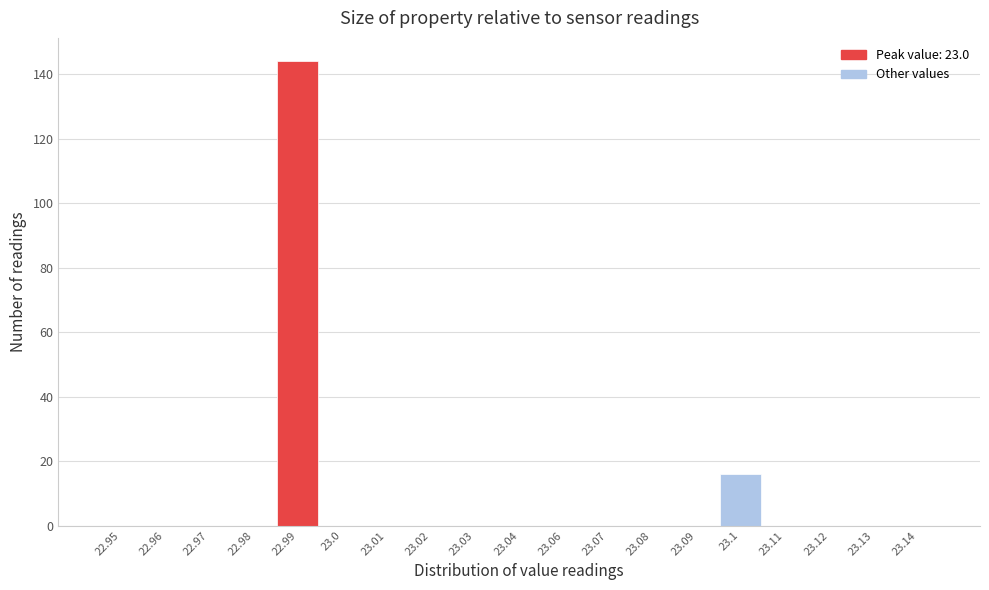

Reading left to right, extract all data points from this chart.

22.95=0	22.96=0	22.97=0	22.98=0	22.99=144	23.0=0	23.01=0	23.02=0	23.03=0	23.04=0	23.06=0	23.07=0	23.08=0	23.09=0	23.1=16	23.11=0	23.12=0	23.13=0	23.14=0